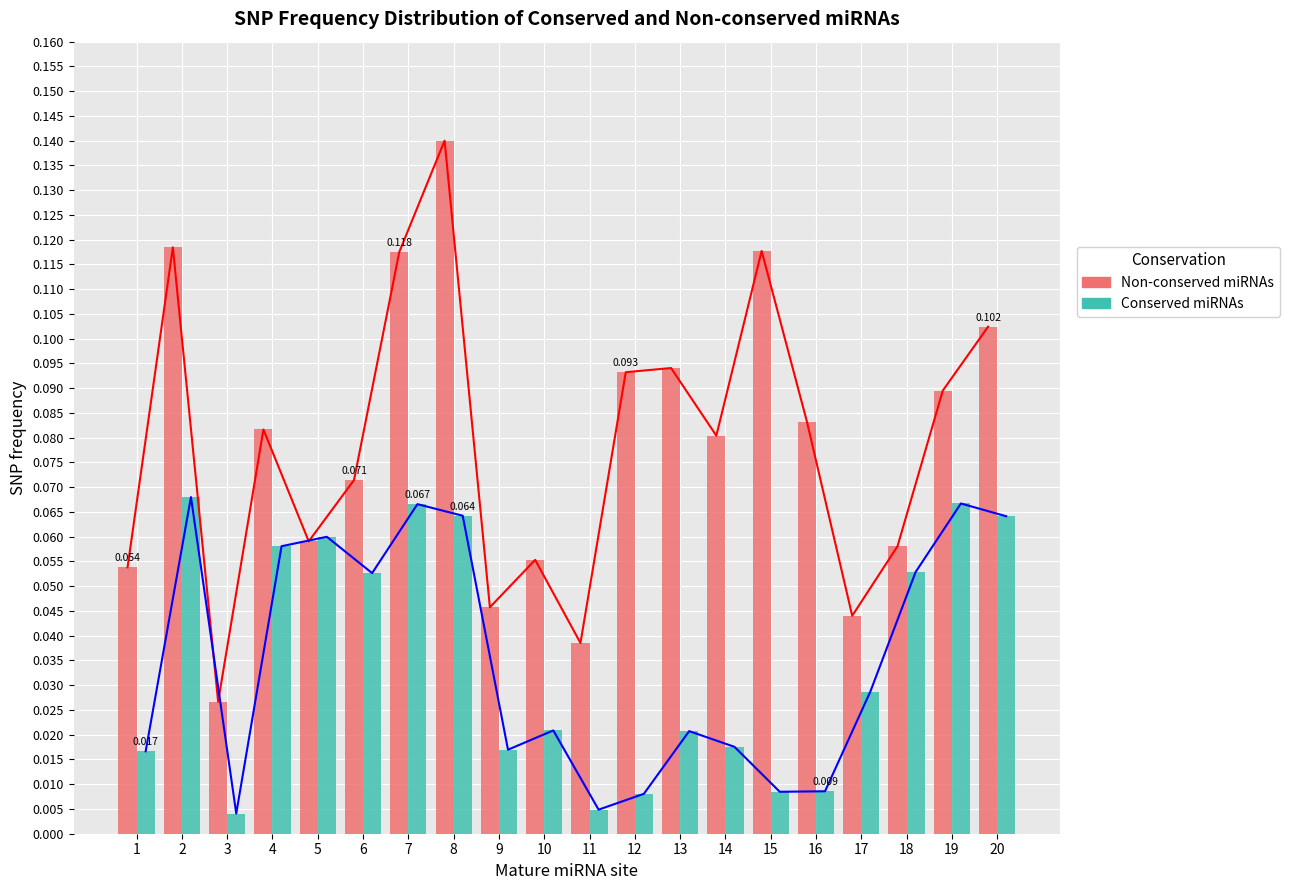

Reading left to right, extract all data points from this chart.

Non-conserved miRNAs: 0.1	0.1	0.0	0.1	0.1	0.1	0.1	0.1	0.0	0.1	0.0	0.1	0.1	0.1	0.1	0.1	0.0	0.1	0.1	0.1
Conserved miRNAs: 0.0	0.1	0.0	0.1	0.1	0.1	0.1	0.1	0.0	0.0	0.0	0.0	0.0	0.0	0.0	0.0	0.0	0.1	0.1	0.1